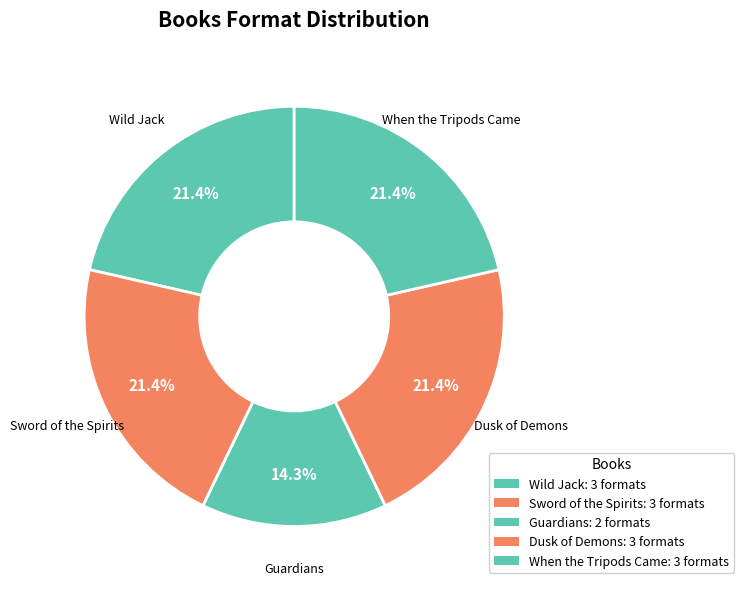

Count the number of slices in the pie.

5